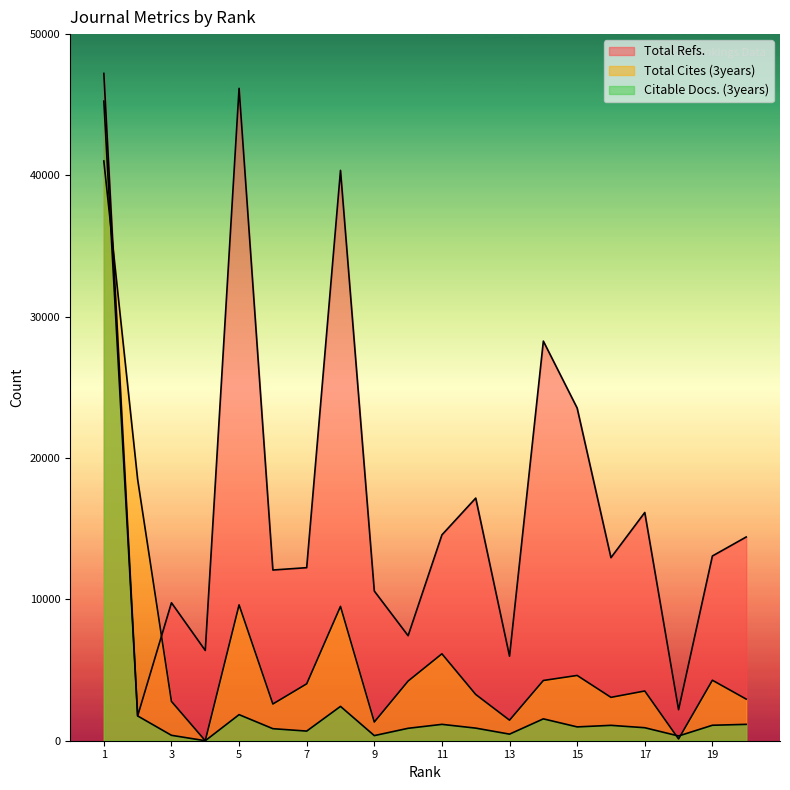

Reading left to right, transcribe all the data shown in this chart.

Total Refs.: 47219	1755	9762	6387	46161	12079	12245	40358	10591	7430	14565	17169	5980	28277	23539	12953	16150	2194	13071	14416
Total Cites (3years): 41020	18488	2783	0	9613	2599	4026	9506	1323	4222	6150	3273	1454	4262	4619	3069	3519	125	4280	2945
Citable Docs. (3years): 45256	1754	383	0	1845	852	682	2429	362	879	1158	892	466	1547	978	1088	920	335	1094	1158